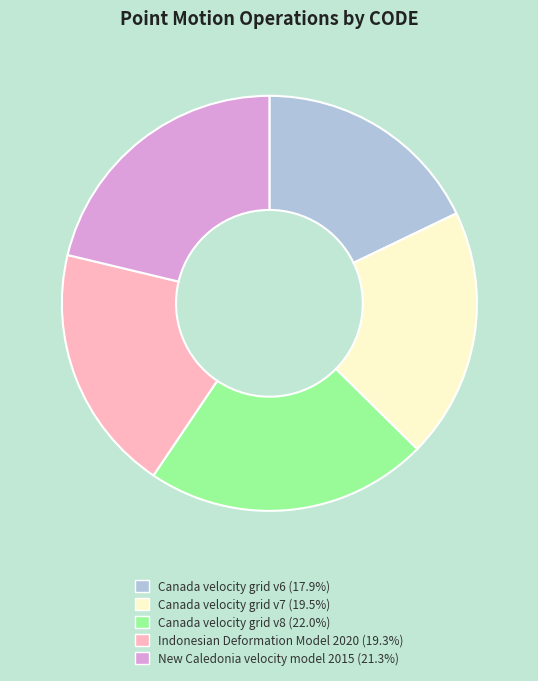

Combined, do Canada velocity grid v6 and Canada velocity grid v8 account for over 50%?

No